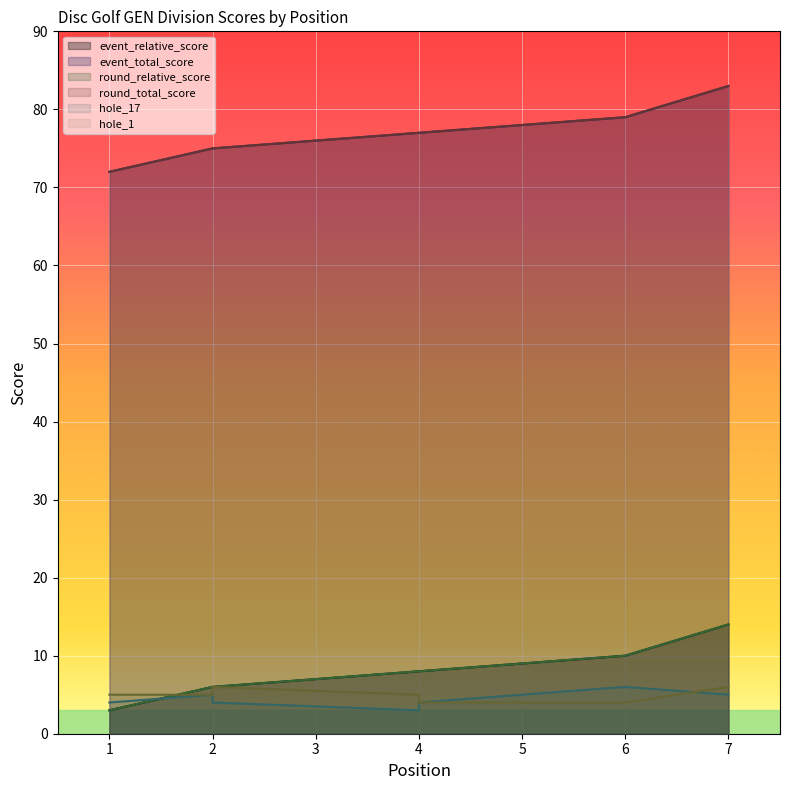

At which category does the chart reach its minimum across all series?

1